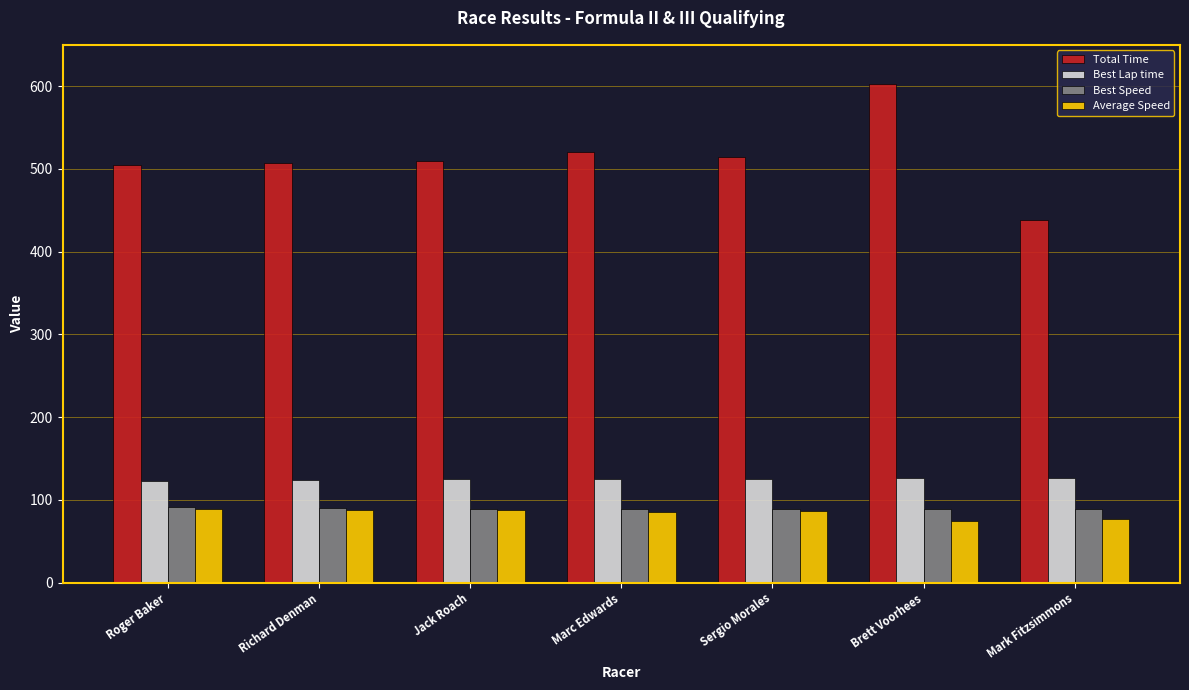

Are the bars horizontal?

No